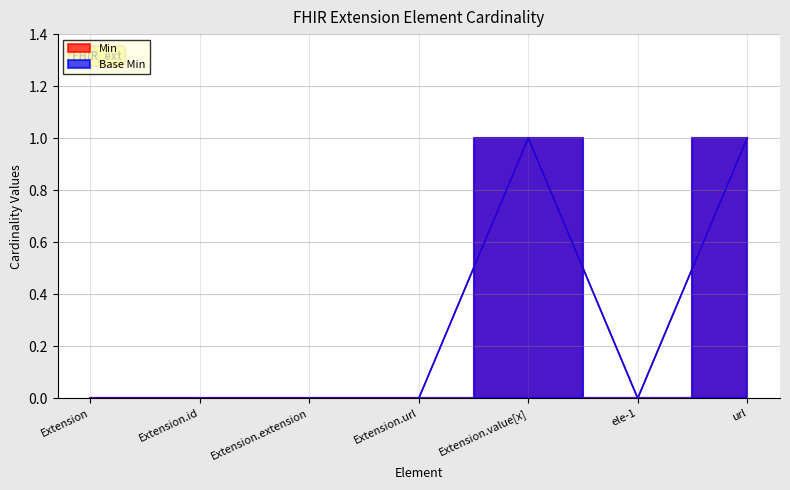

Rank the categories by Min value from lowest to highest.

Extension, Extension.id, Extension.extension, Extension.url, ele-1, Extension.value[x], url